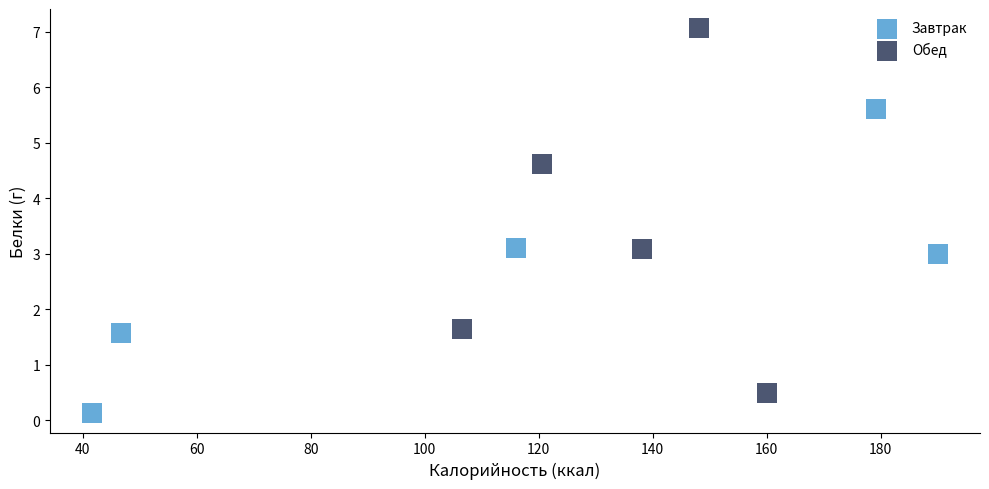

Which series reaches the maximum Y coordinate?

Обед